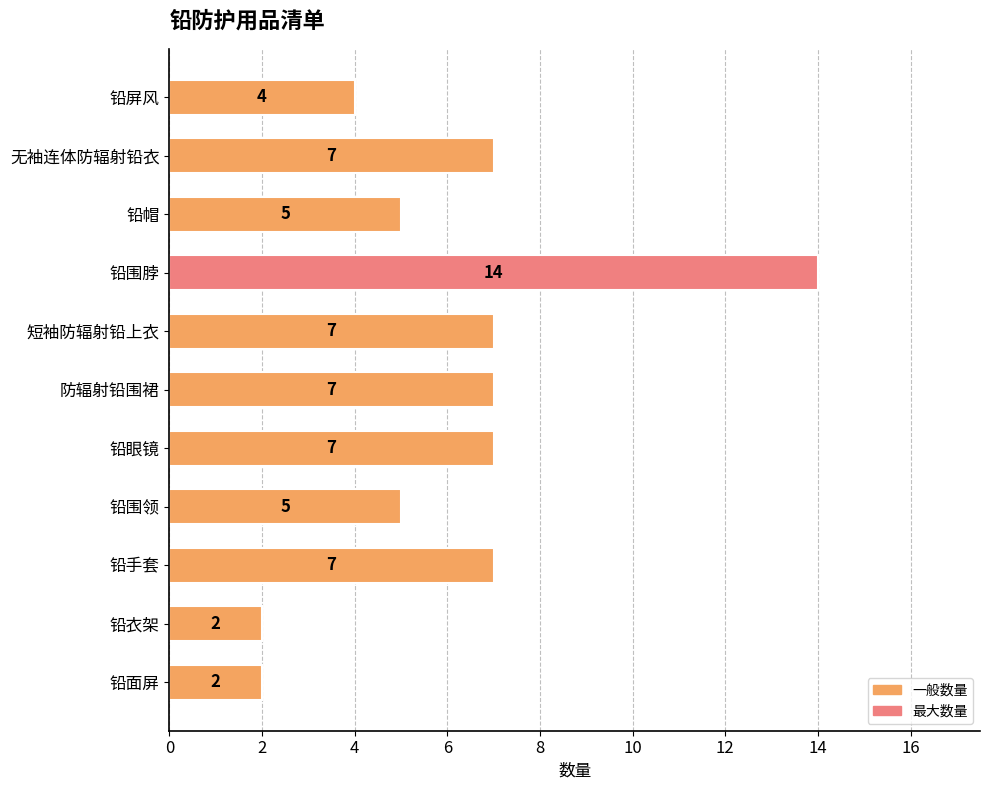

What is the difference between the maximum and minimum values?

12